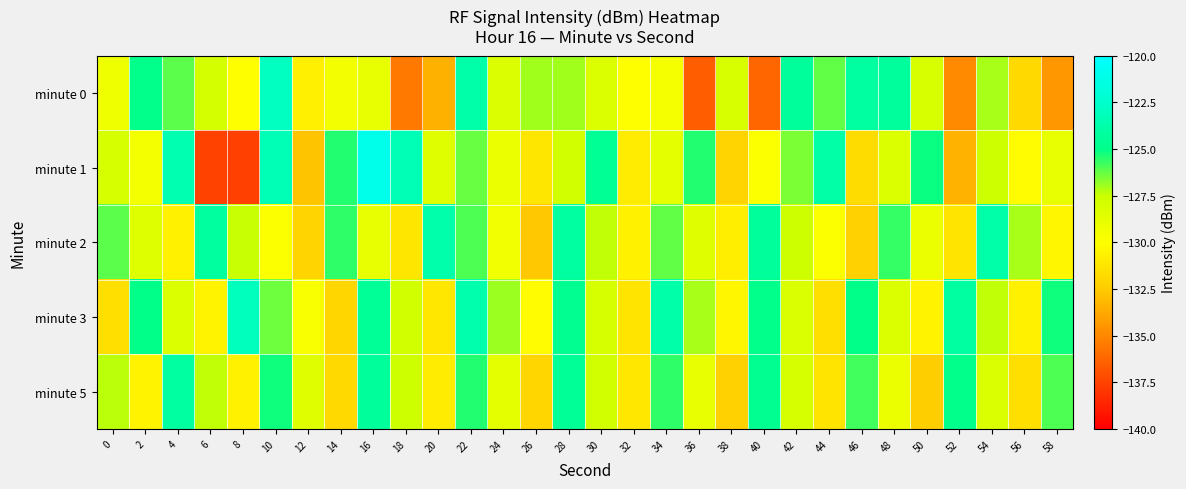

What is the spread (max minus min) of values at 54?

4.4